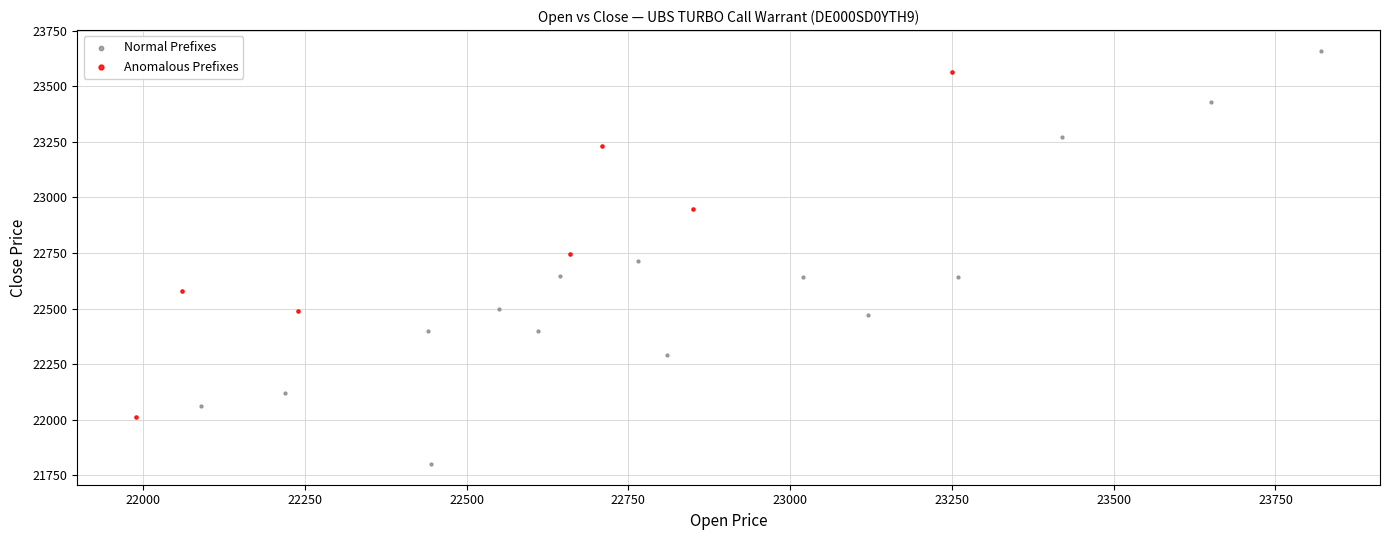

Which series has the largest Y range (max minus min)?

Normal Prefixes